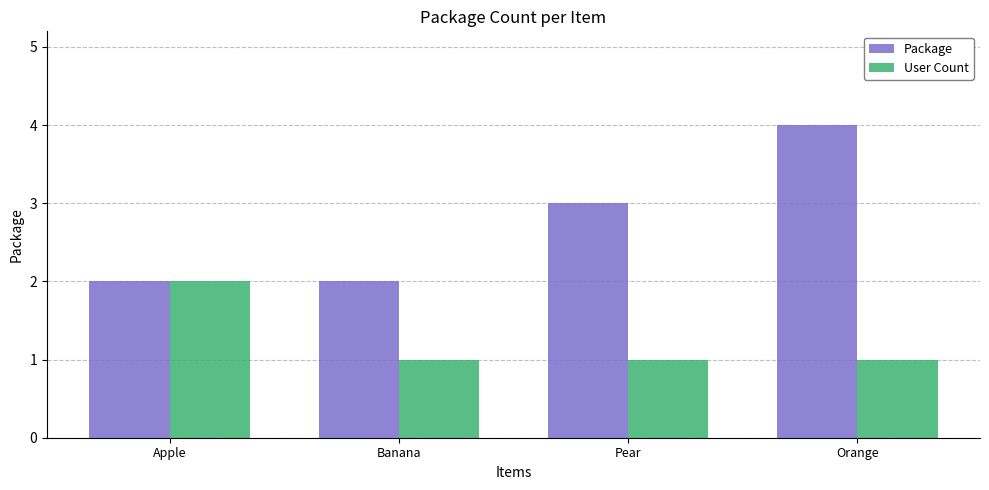

The value of Package at Orange is 7. True or false?

False